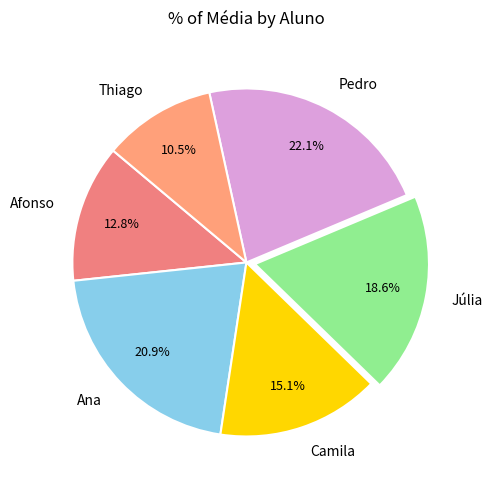

What is the ratio of the value at Afonso to the value at Júlia?

0.7